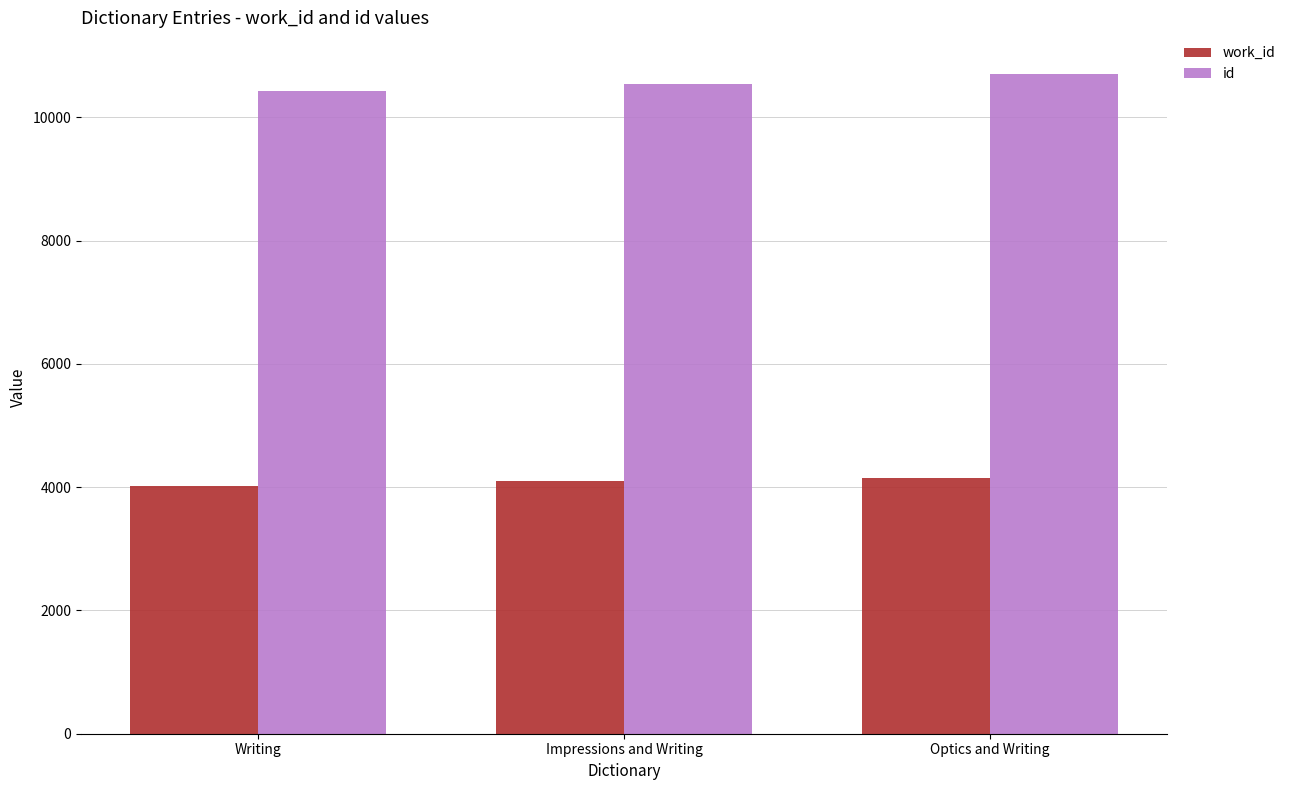

Does the chart contain any negative values?

No